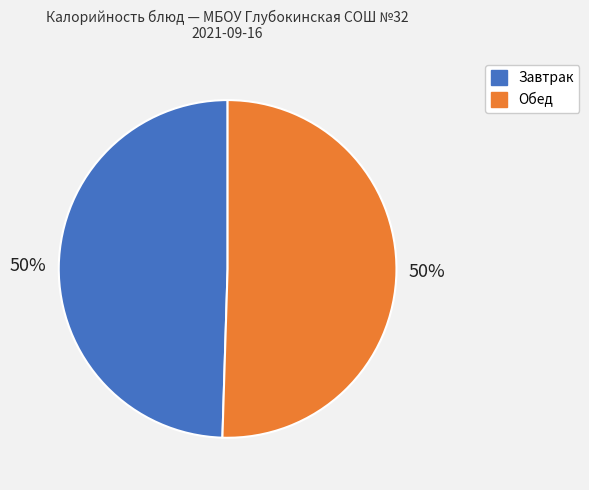

Combined, do Завтрак and Обед account for over 50%?

Yes